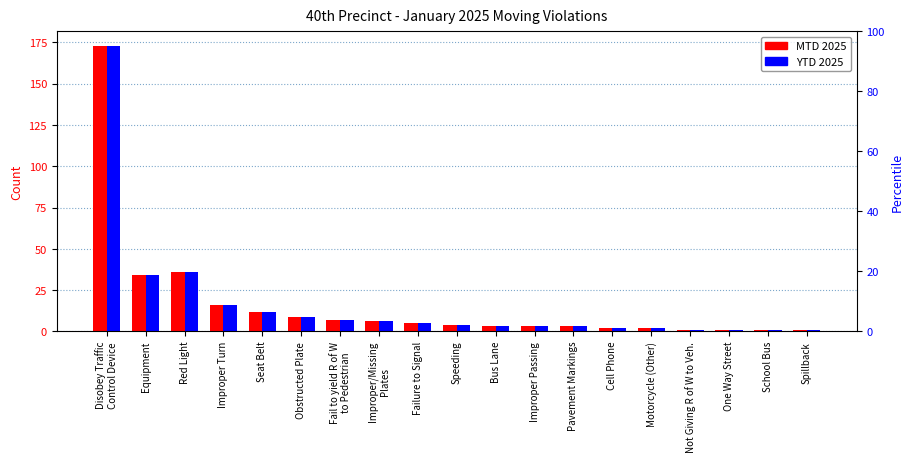

How many bars are there in total?

38